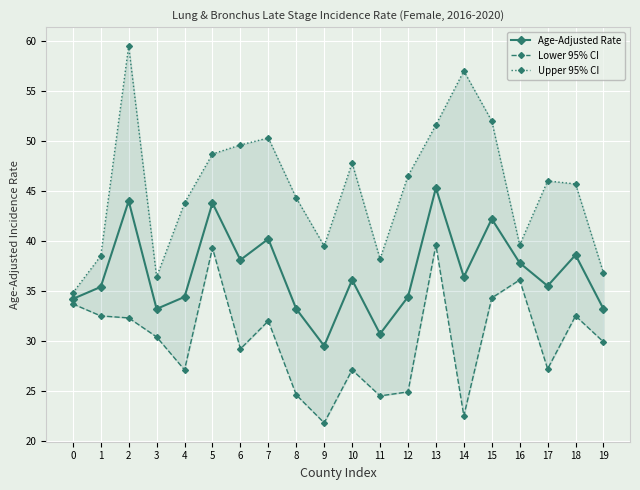

Reading left to right, what are all the values shown in this chart?

Age-Adjusted Rate: 0=34.2	1=35.4	2=44.0	3=33.2	4=34.4	5=43.8	6=38.1	7=40.2	8=33.2	9=29.5	10=36.1	11=30.7	12=34.4	13=45.3	14=36.4	15=42.2	16=37.8	17=35.5	18=38.6	19=33.2
Lower 95% CI: 0=33.7	1=32.5	2=32.3	3=30.4	4=27.1	5=39.3	6=29.2	7=32.0	8=24.6	9=21.8	10=27.1	11=24.5	12=24.9	13=39.6	14=22.5	15=34.3	16=36.1	17=27.2	18=32.5	19=29.9
Upper 95% CI: 0=34.8	1=38.5	2=59.5	3=36.4	4=43.8	5=48.7	6=49.6	7=50.3	8=44.3	9=39.5	10=47.8	11=38.2	12=46.5	13=51.6	14=57.0	15=52.0	16=39.6	17=46.0	18=45.7	19=36.8